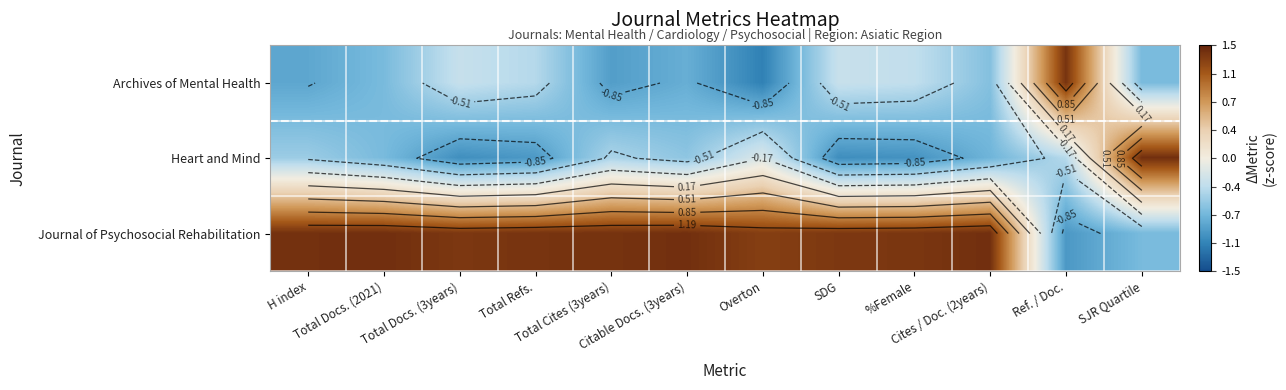

At how many categories does at least one series exceed 0?

12